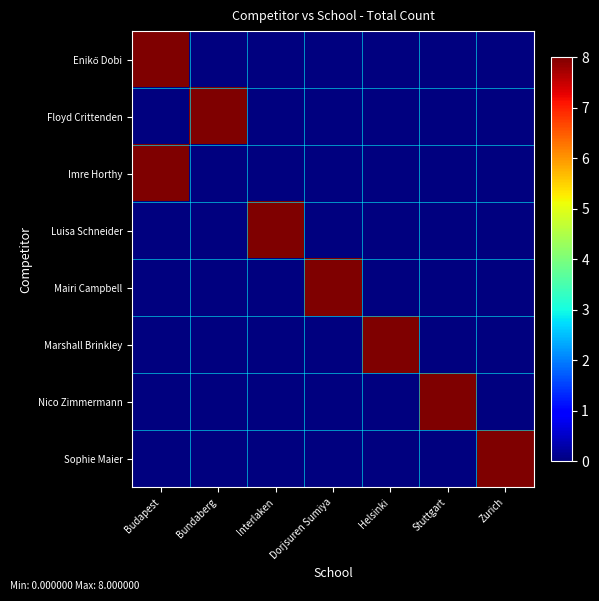

At how many categories does at least one series exceed 2?

7